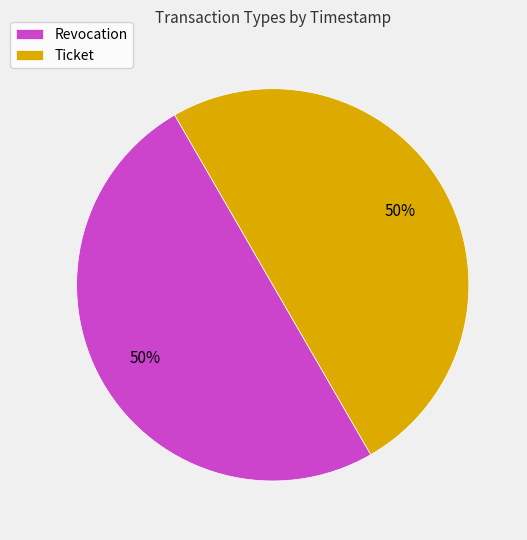

Approximately how many times larger is the value at Ticket compared to Revocation?

1.0